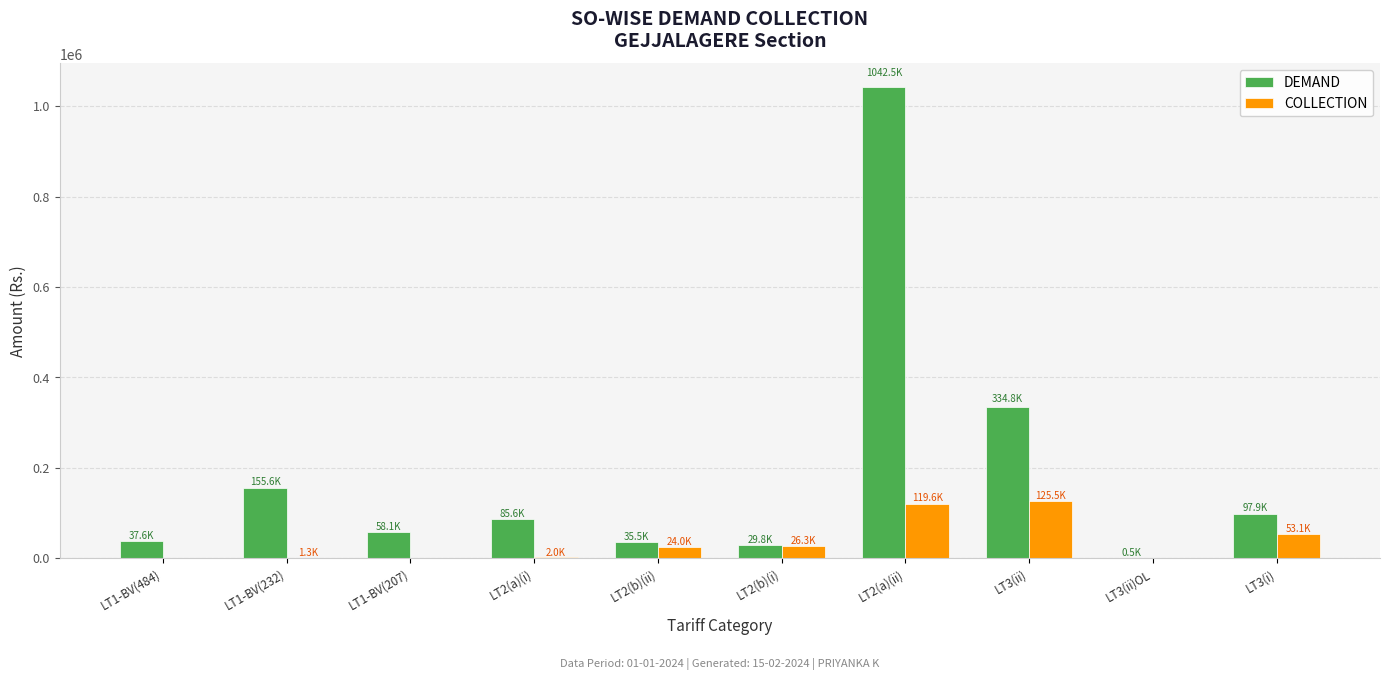

What is the maximum value shown in the chart?

1042514.6